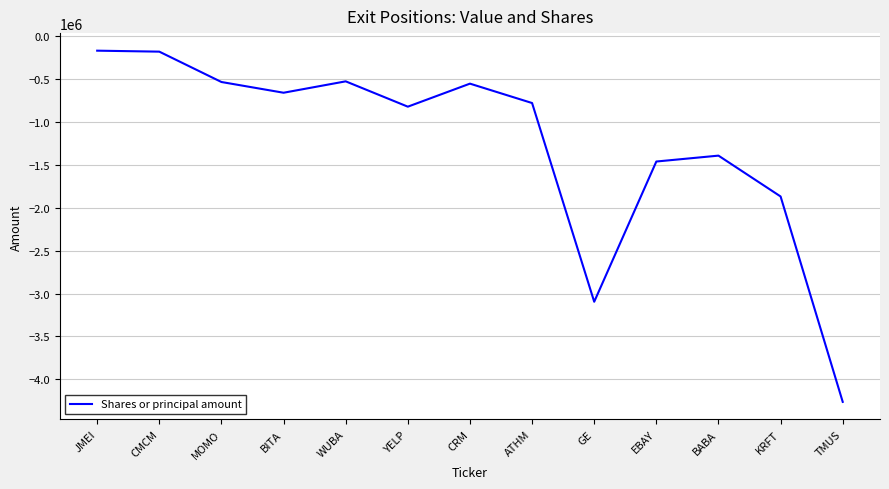

What is the difference between the maximum and minimum values?

4086830